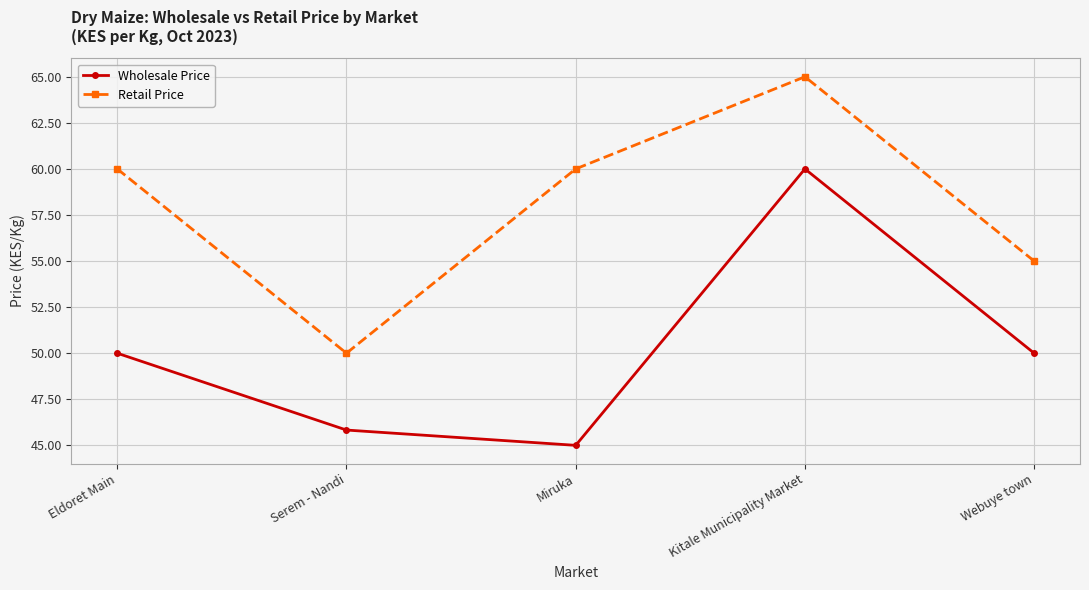

What is the difference between the Retail Price values at Serem - Nandi and Eldoret Main?

10.0